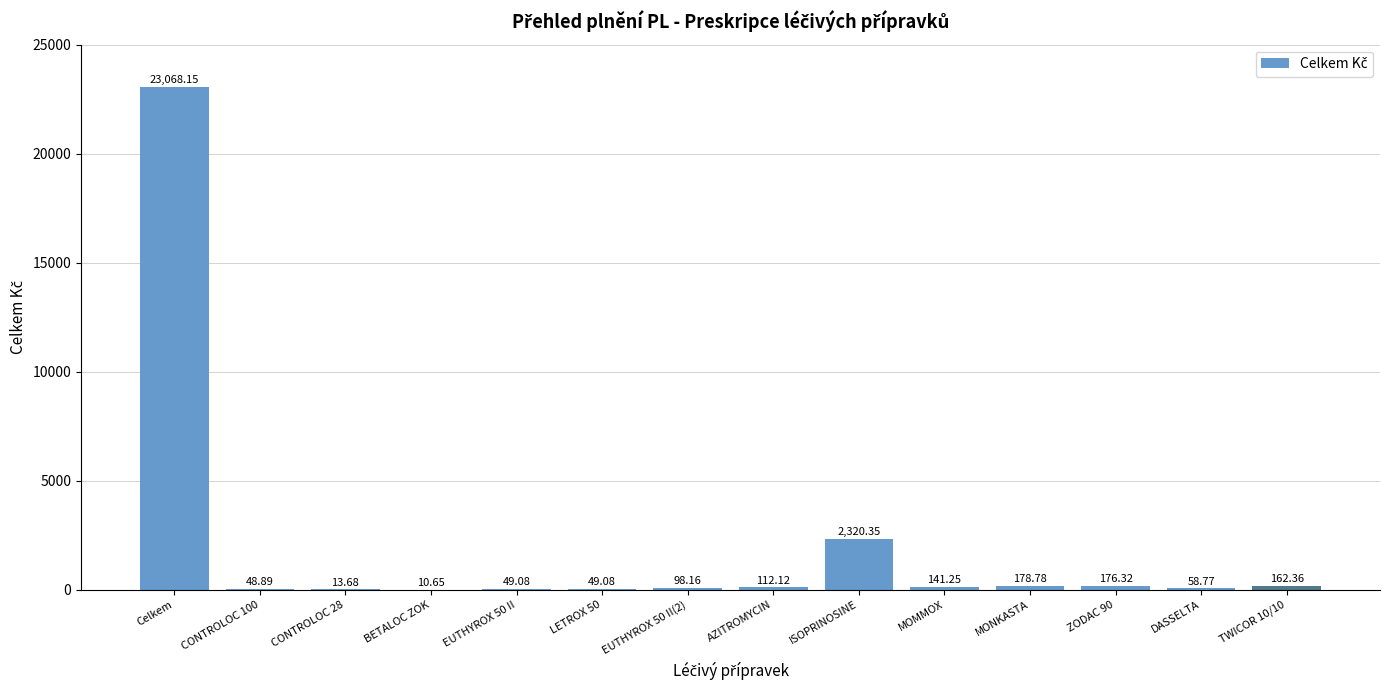

Does the chart contain stacked bars?

No